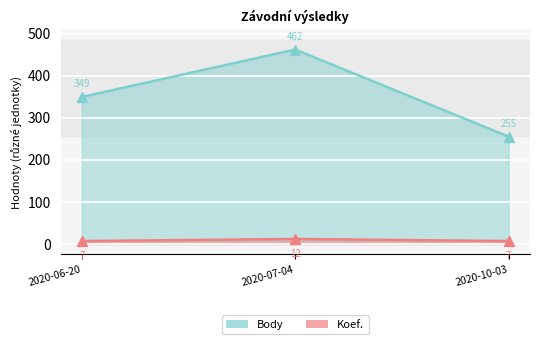

Which label corresponds to the smallest value in the chart?

2020-10-03